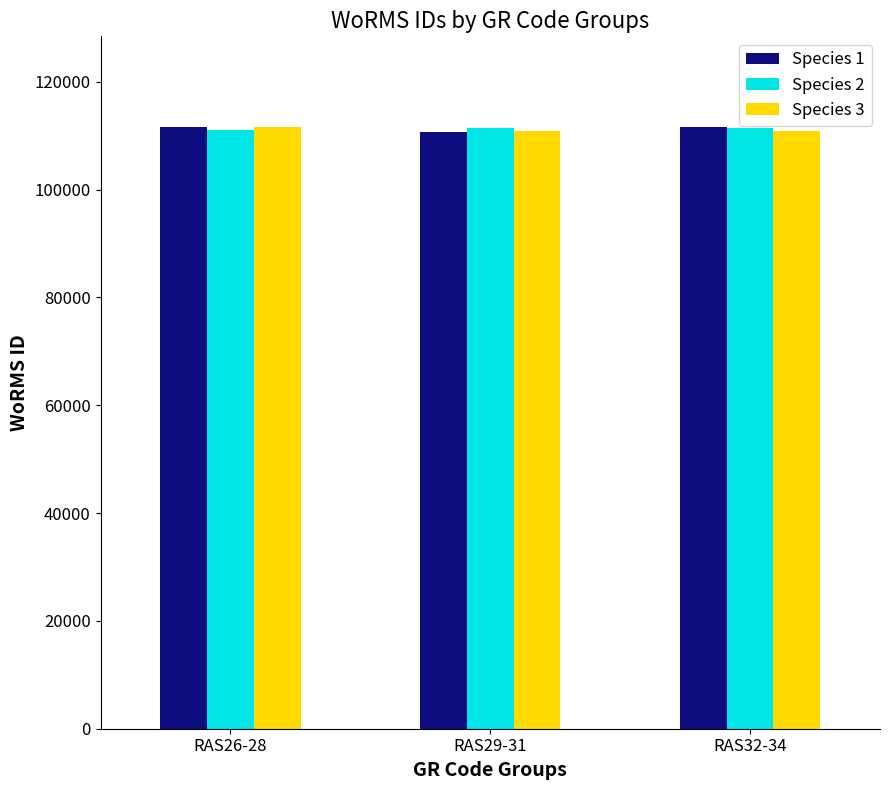

The value of Species 3 at RAS29-31 is 110911. True or false?

True